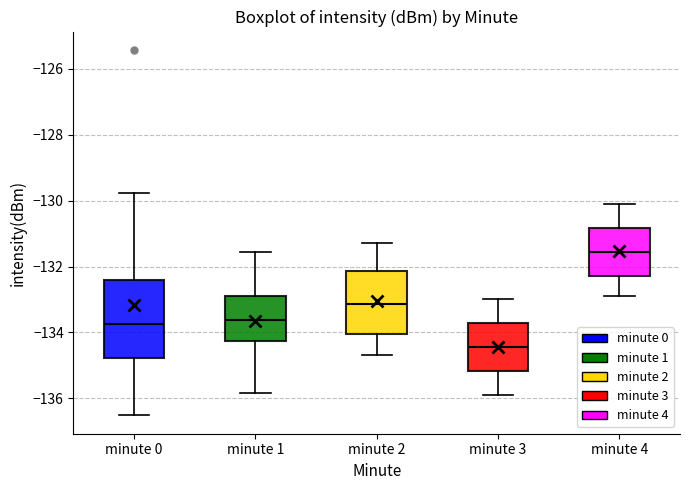

Reading left to right, read every box against the y-axis: the position of its median line, the range the box covers, and the ends of its whiskers. The values are not printed on the chart, so give them approximately, as read against the axis.

minute 0: median -133.8, box -134.8 to -132.4, whiskers -136.6 to -129.8
minute 1: median -133.6, box -134.2 to -133.0, whiskers -135.8 to -131.6
minute 2: median -133.2, box -134.0 to -132.2, whiskers -134.6 to -131.2
minute 3: median -134.4, box -135.2 to -133.8, whiskers -135.8 to -133.0
minute 4: median -131.6, box -132.2 to -130.8, whiskers -132.8 to -130.0